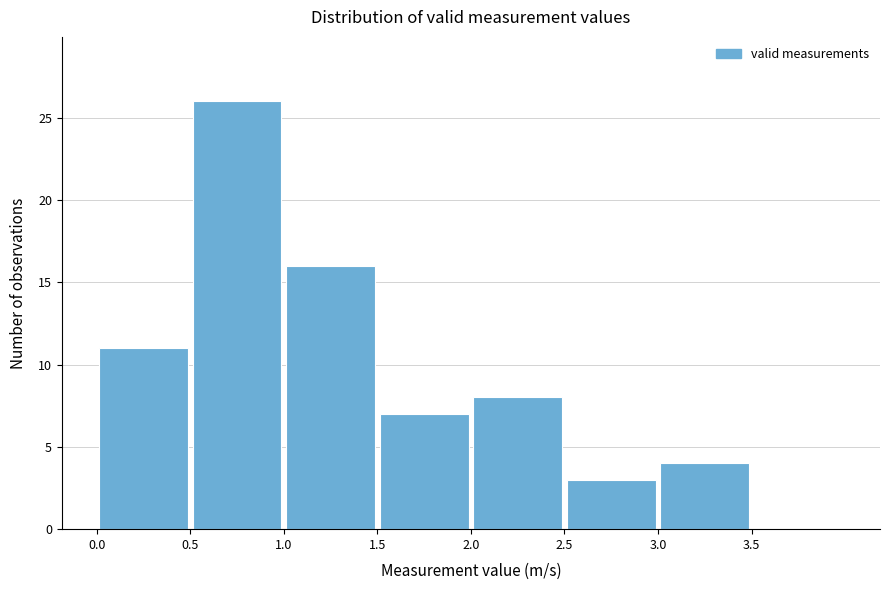

Reading left to right, list every bar in this chart as the range it spans on the x-axis followed by its height. The values are not printed on the chart, so give them approximately, as read against the axis.

0.0 to 0.5: 11
0.5 to 1.0: 26
1.0 to 1.5: 16
1.5 to 2.0: 7
2.0 to 2.5: 8
2.5 to 3.0: 3
3.0 to 3.5: 4
3.5 to 4.0: 0